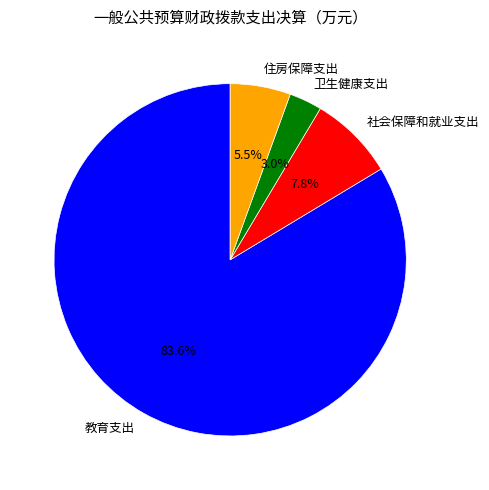

How many slices are in this pie chart?

4